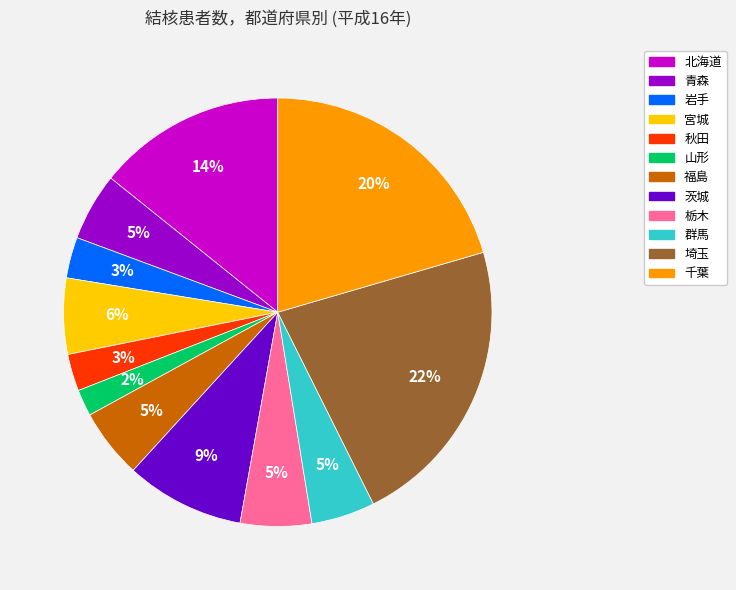

Does any single category account for the majority?

No